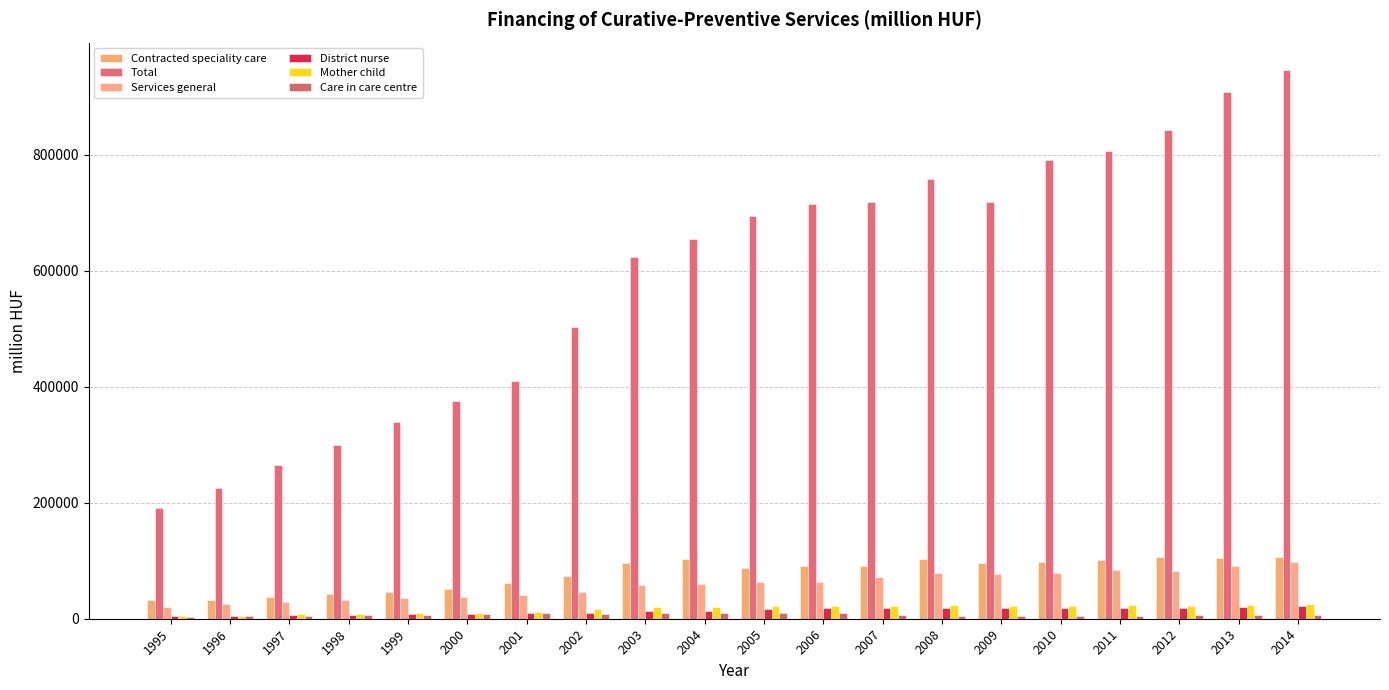

Reading left to right, transcribe all the data shown in this chart.

Contracted speciality care: 31723.0	31516.0	36775.0	41969.0	46621.0	51620.1	61260.1	72923.0	96528.7	103475.4	87394.4	91454.1	90030.4	103486.3	95318.0	97922.7	100772.4	106901.9	104238.5	105821.0
Total: 191022.0	224832.0	265779.0	299091.6	338938.4	376068.9	409548.7	502851.6	623013.1	654621.8	694452.1	713953.5	718716.6	757214.3	719031.0	790973.3	806917.1	842053.9	908008.8	945649.1
Services general: 20338.0	24934.0	28813.0	32803.0	35355.6	36608.1	41137.6	45453.1	58105.7	60221.5	62917.1	63354.6	72376.6	78681.5	77611.5	79272.5	83499.2	82084.9	91046.5	97043.3
District nurse: 4121.0	5058.0	5849.0	6722.4	7816.7	8334.4	9235.1	9978.3	13789.5	14124.2	17001.2	18494.0	18491.5	18485.3	18554.3	17965.2	17966.2	18266.6	20697.8	22472.7
Mother child: 5207.0	5555.0	7308.0	8368.0	9679.6	10410.2	12076.4	16198.8	20496.2	20944.4	21688.9	21665.3	22545.0	23943.1	22652.2	22644.2	23469.7	22447.0	24445.7	26241.7
Care in care centre: 3597.0	4290.0	5263.0	6010.5	7271.1	8156.7	9500.6	8616.4	10107.3	10261.1	10460.4	9411.4	5912.7	4634.8	4595.4	4556.4	4572.1	6246.9	6296.9	6196.9